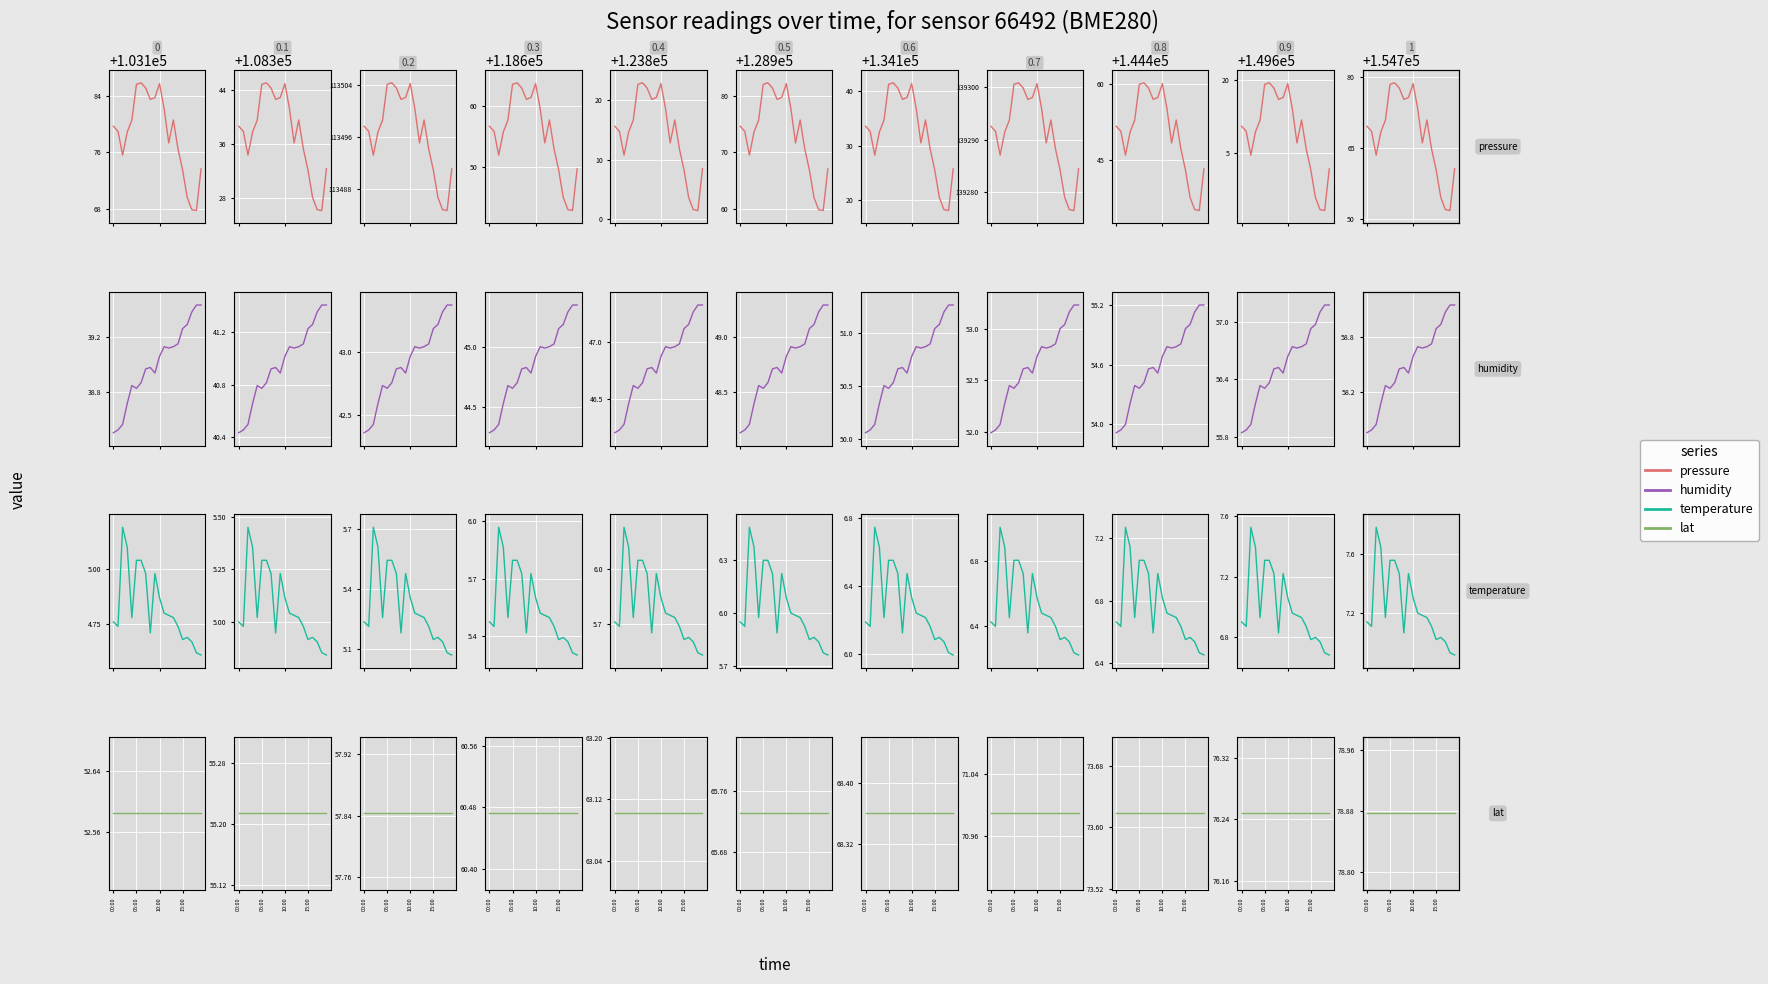

What is the total value across all series at 13?

154915.6